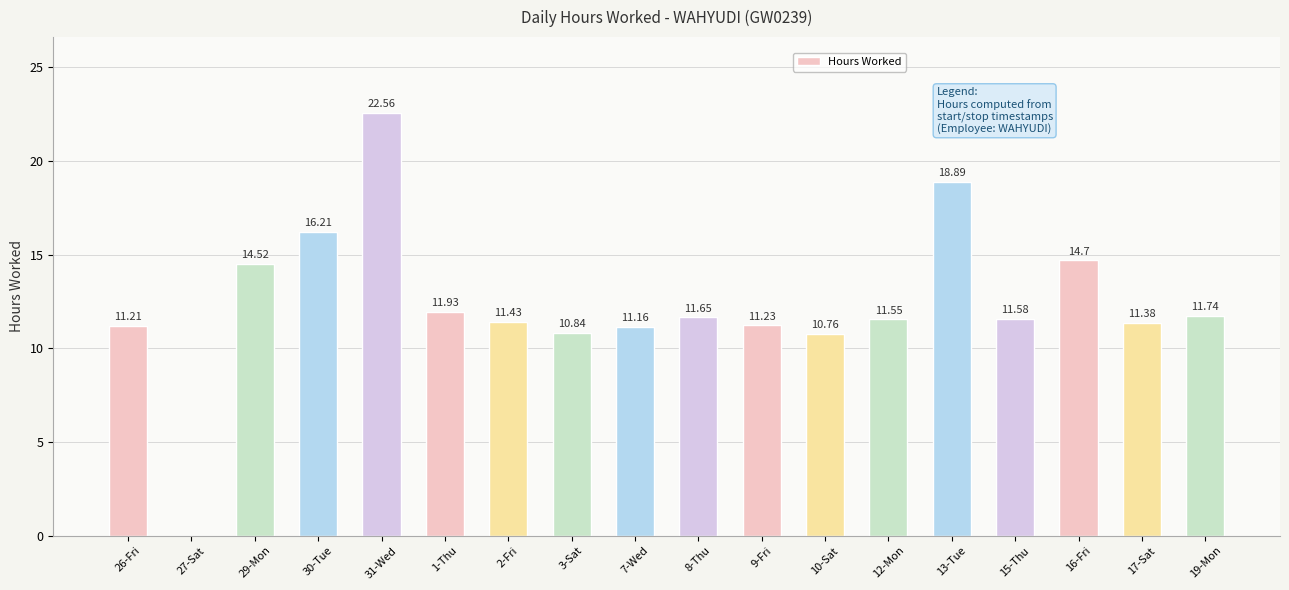

What is the difference between the values at 3-Sat and 27-Sat?

10.8